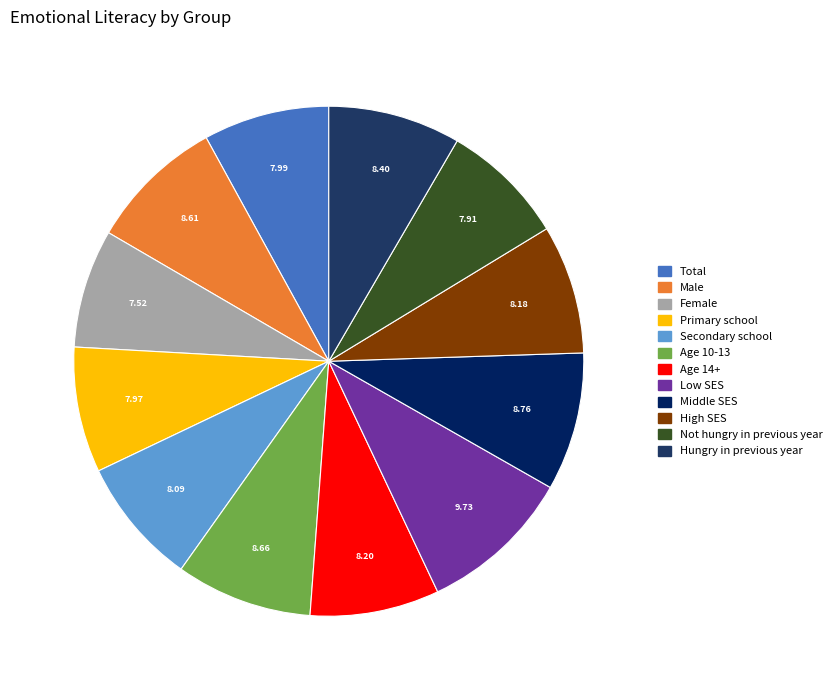

Is there a majority slice in this chart?

No